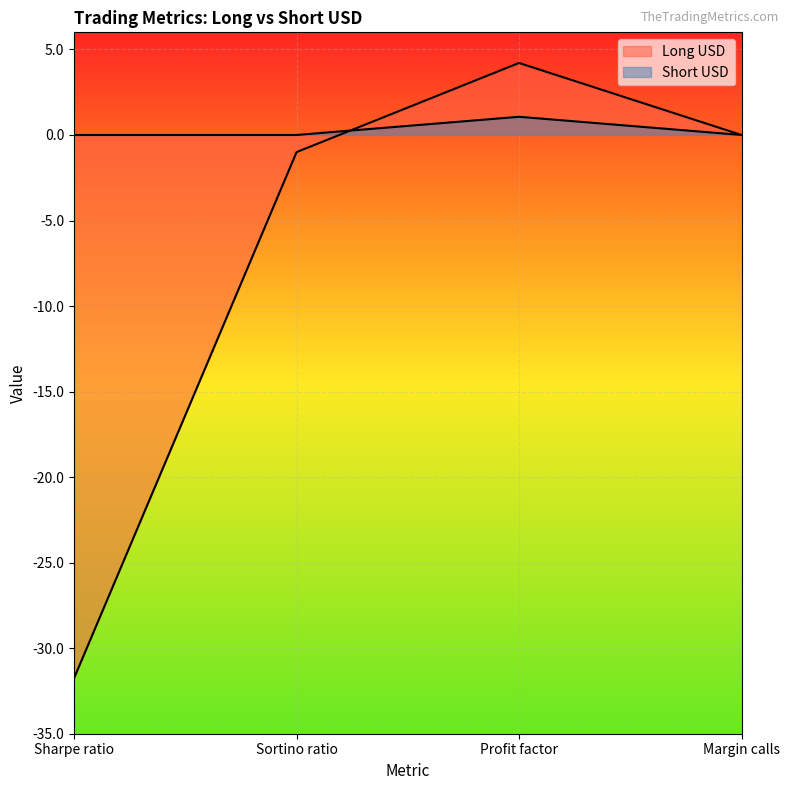

How many positive values does the Short USD series have?

1